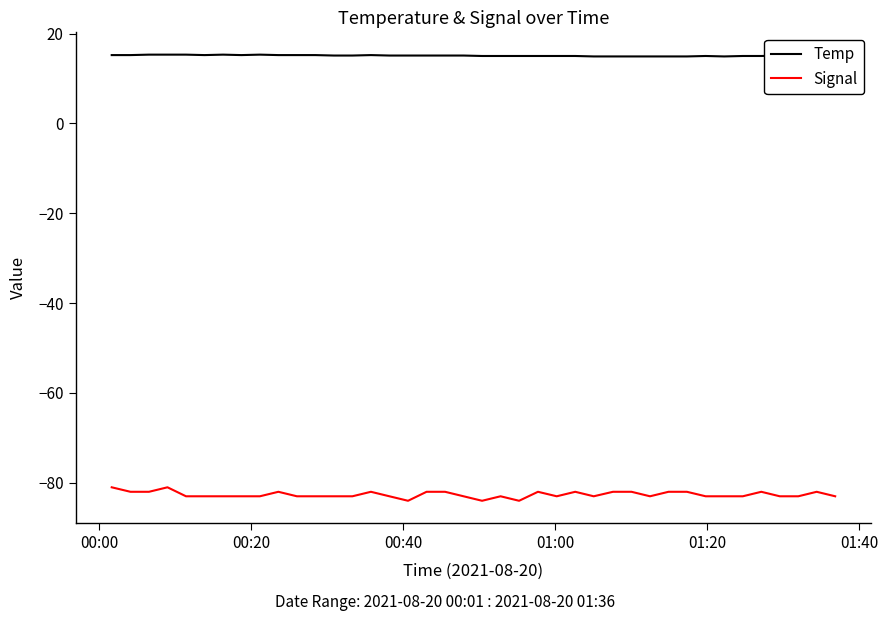

True or false: Signal and Temp intersect in this chart.

False